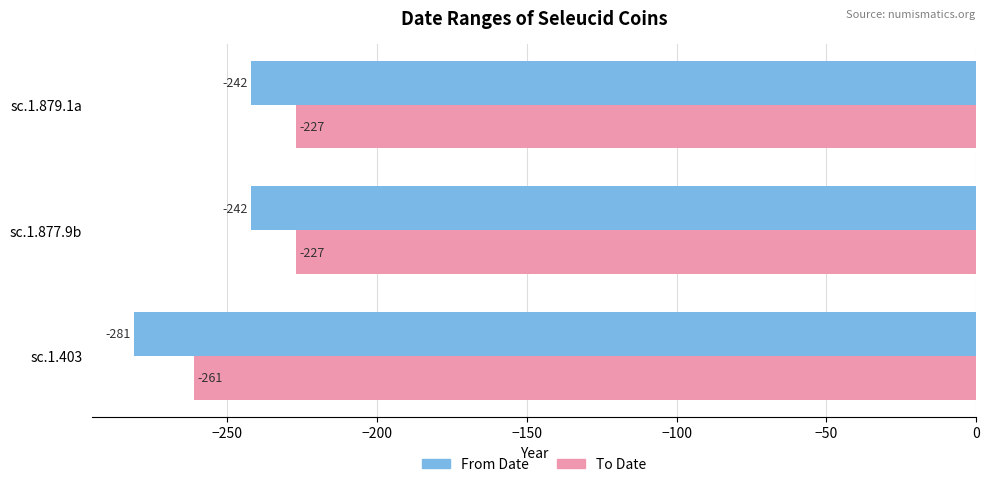

What is the average value of the From Date series?

-255